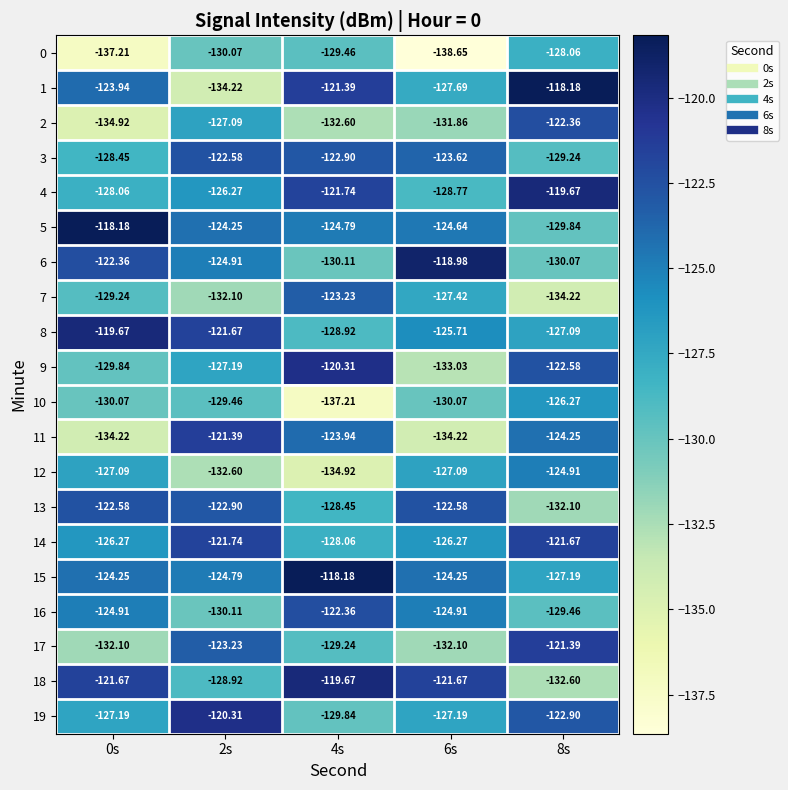

Is the value of 8 at 8s greater than the value of 13 at 6s?

No